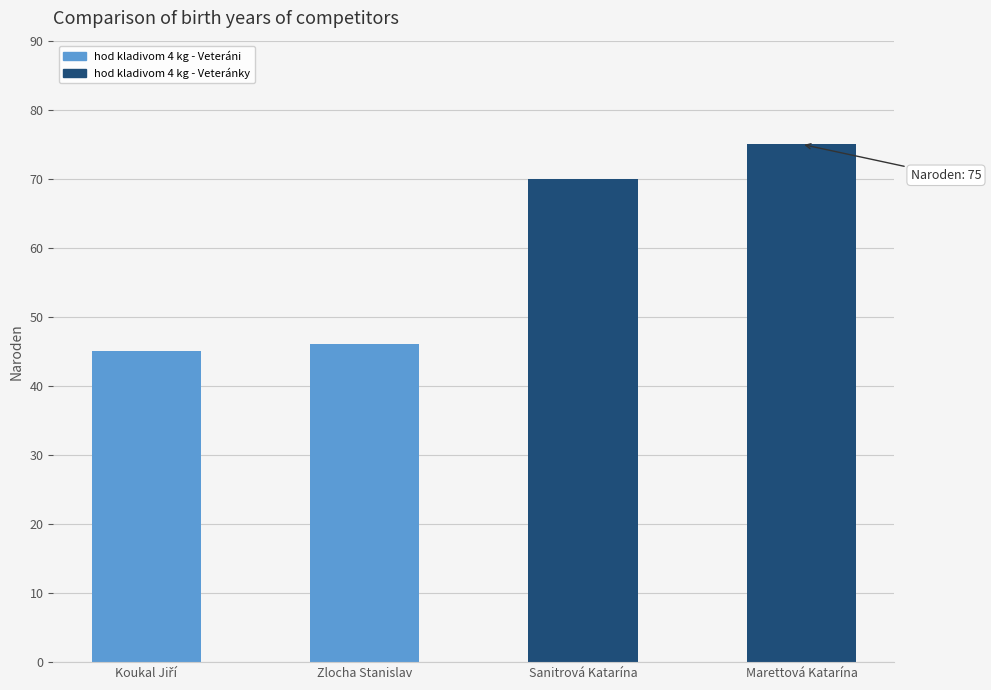

How many bars are there in total?

4